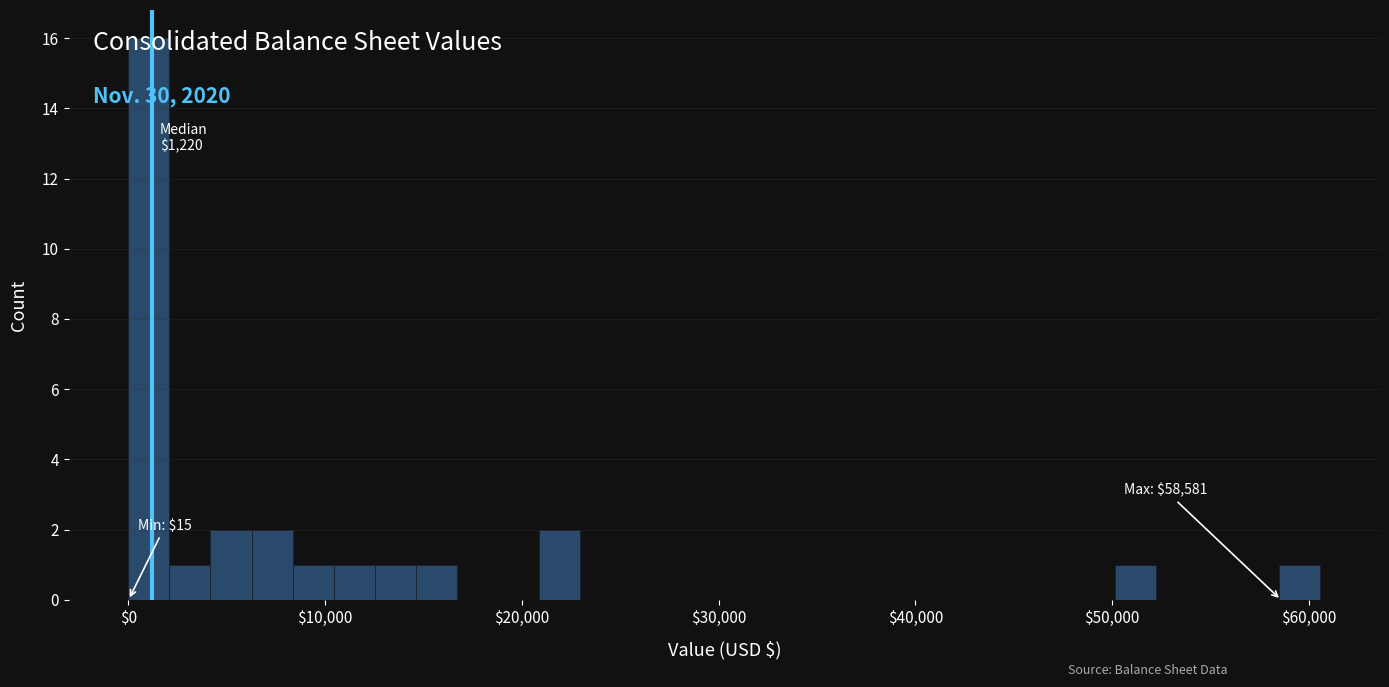

Read against the x-axis, roughly where is the centre of the tallest bar?

1000